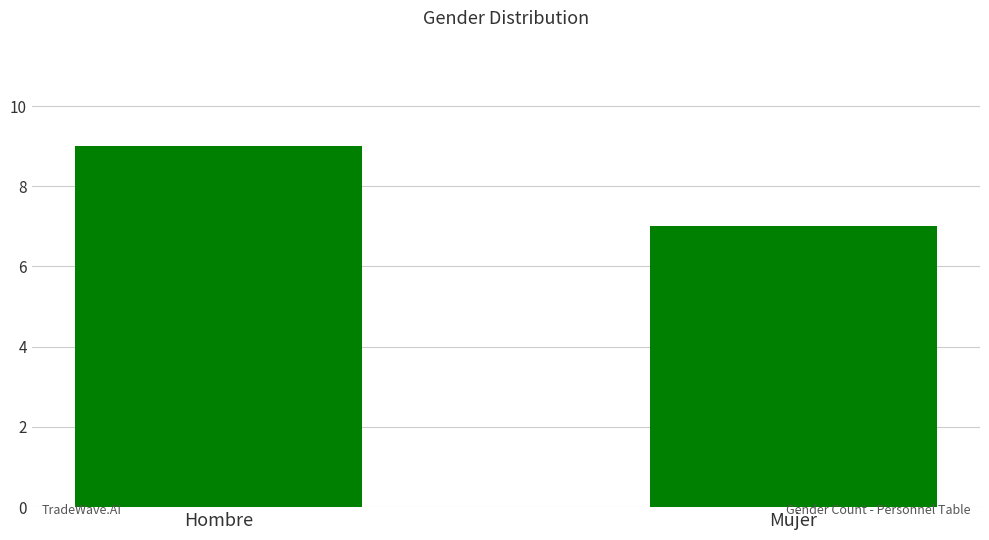

What is the change in value from Hombre to Mujer?

-2